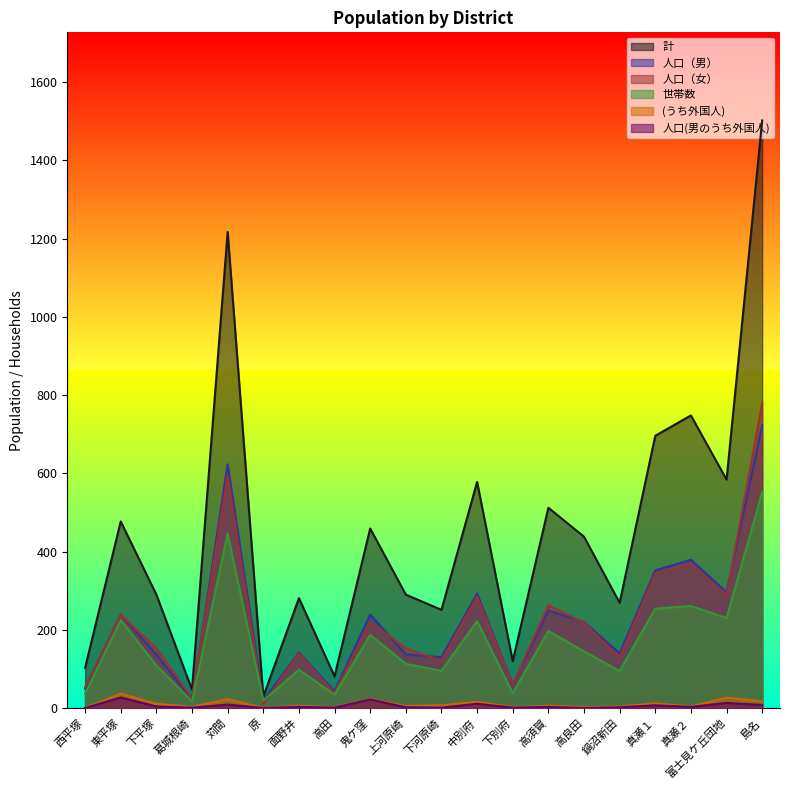

Reading left to right, extract all data points from this chart.

計: 103	477	290	47	1217	29	281	81	459	290	251	578	120	512	438	269	696	748	584	1502
人口（男）: 50	239	137	22	623	19	142	43	239	137	130	293	60	249	220	140	352	379	296	723
人口（女）: 53	238	153	25	594	10	139	38	220	153	121	285	60	263	218	129	344	369	288	779
世帯数: 37	225	109	17	446	19	98	34	187	113	95	222	38	197	145	95	254	261	230	552
(うち外国人): 0	37	11	3	23	0	6	2	23	5	7	16	2	6	2	4	12	4	27	17
人口(男のうち外国人): 0	27	4	1	9	0	3	1	22	2	1	11	1	3	0	2	7	3	13	8